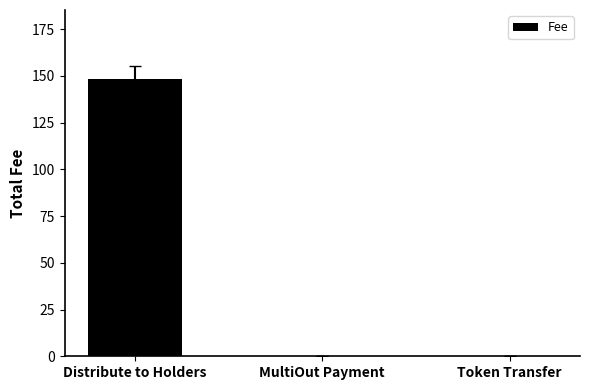

What is the greatest value displayed?

148.2